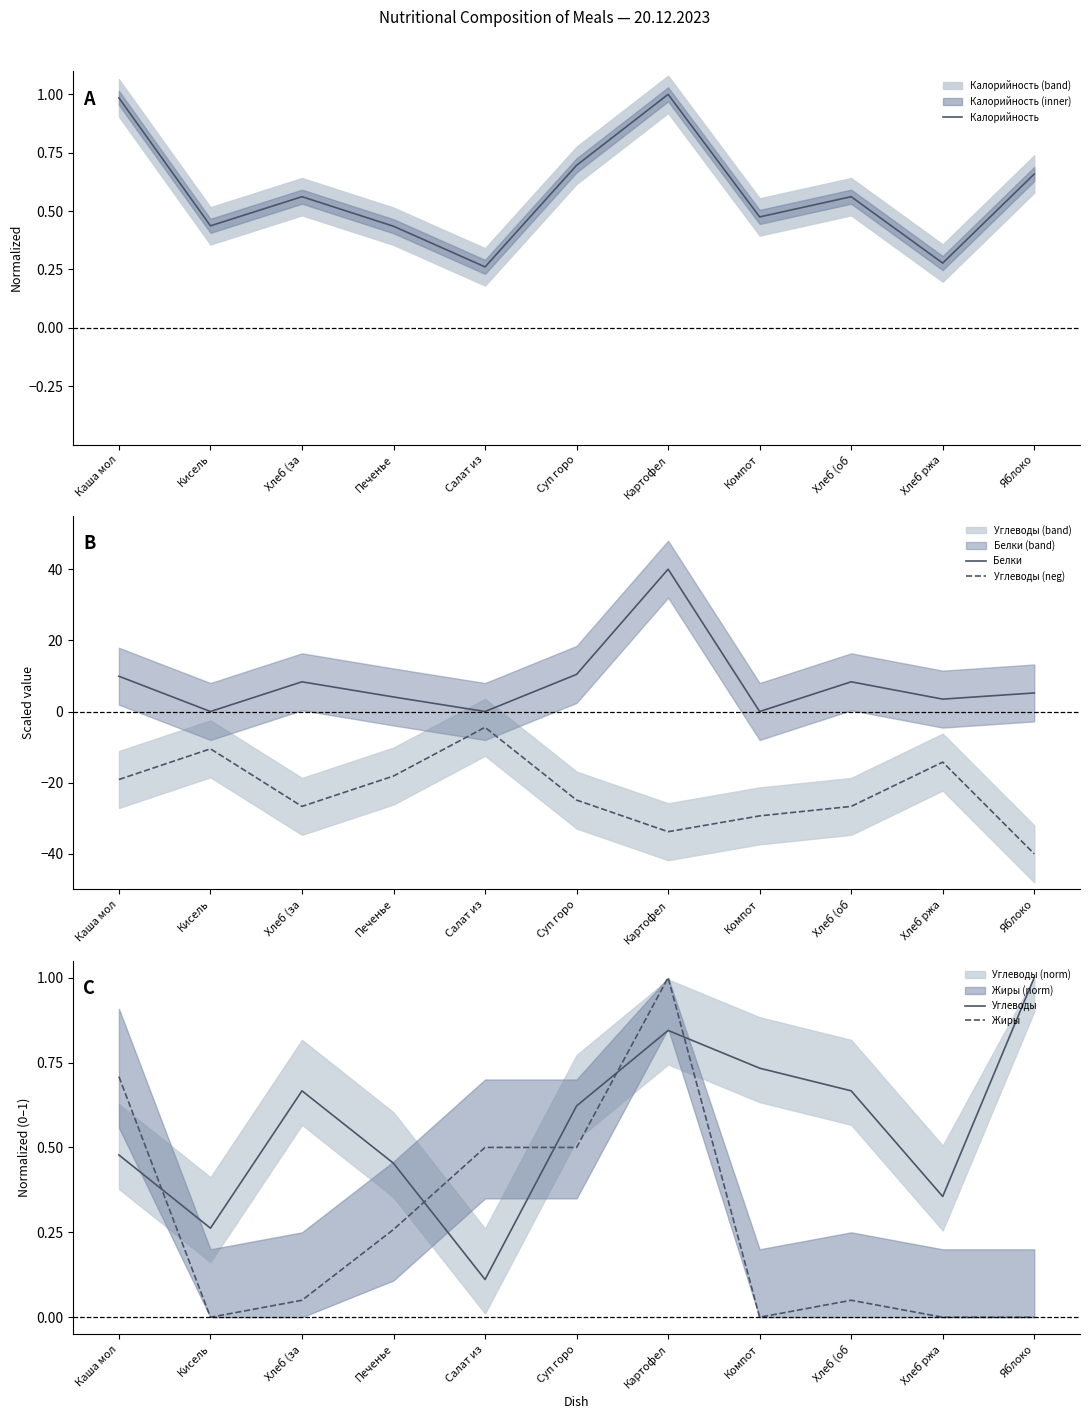

Which category has the highest value across all series?

Картофел